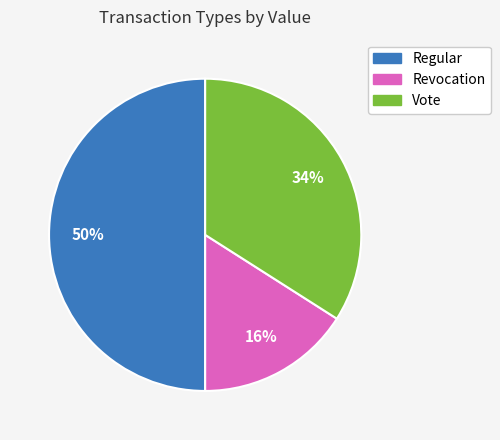

Does Vote represent more than half of the total?

No